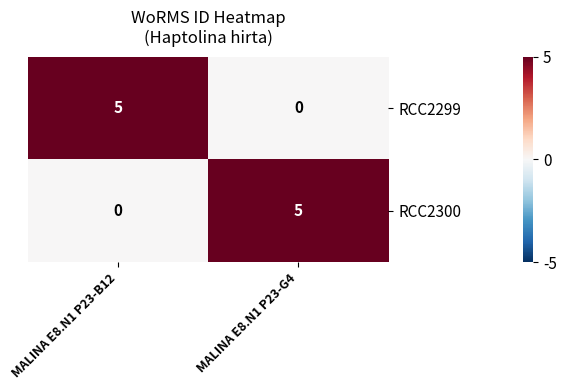

At MALINA E8.N1 P23-G4, list the series in order from smallest to largest.

RCC2299, RCC2300